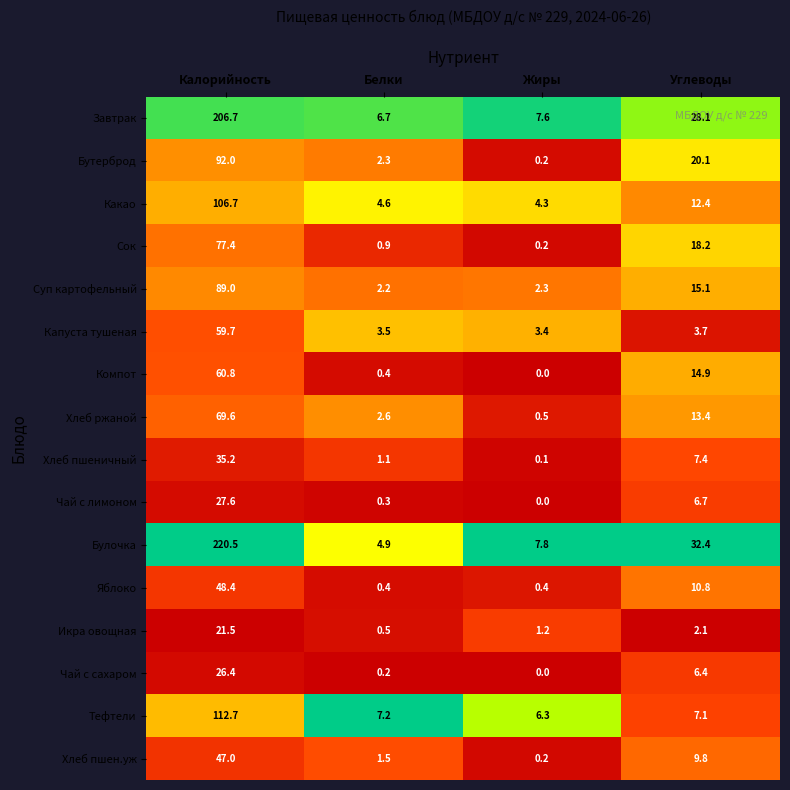

How many series are shown in this chart?

16